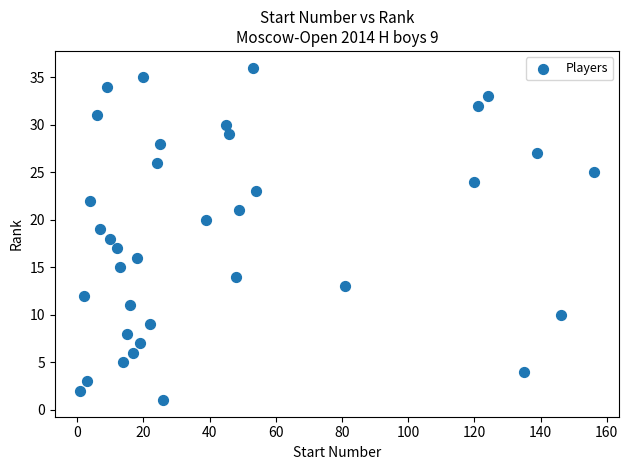

What is the range of X values (max minus min)?

155